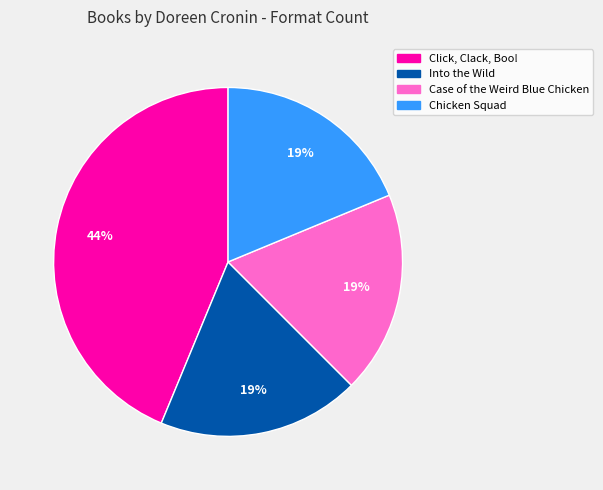

To the nearest percent, what is the difference between the largest and smallest slice percentages?

25%